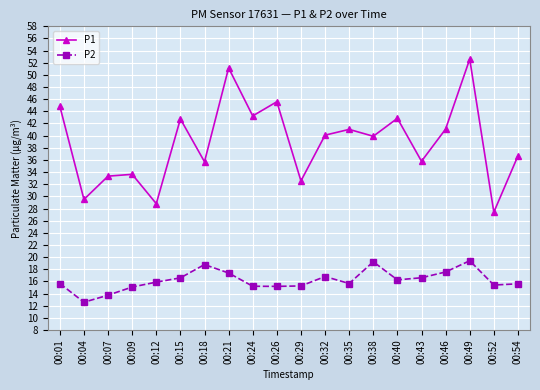

Rank the series at 00:46 from highest to lowest value.

P1, P2